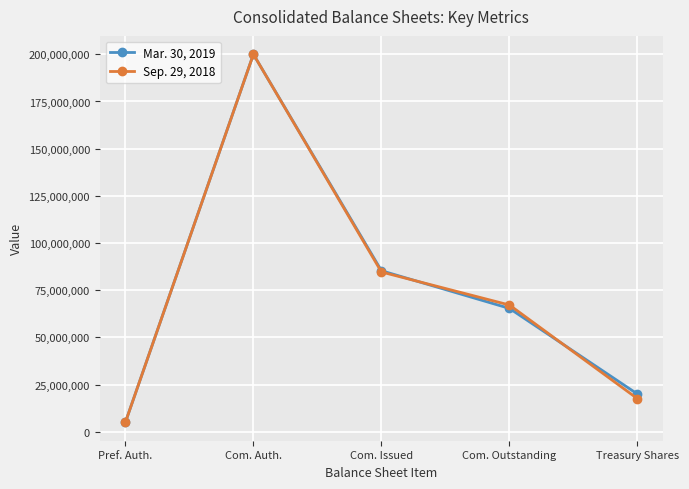

At which label does Mar. 30, 2019 reach its minimum?

Pref. Auth.